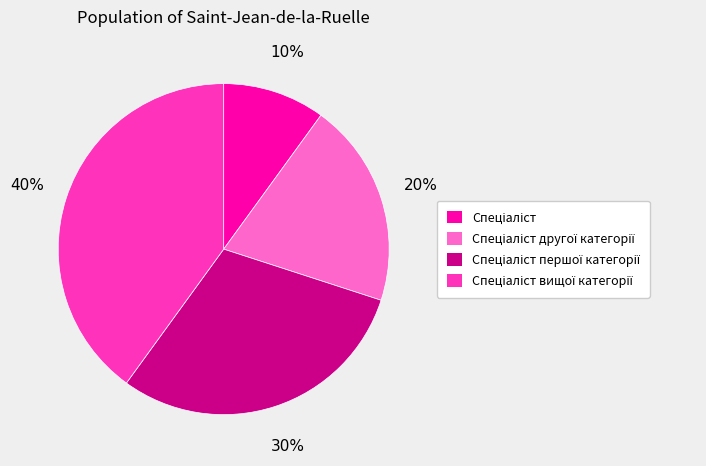

Is there any slice that represents more than half of the pie?

No